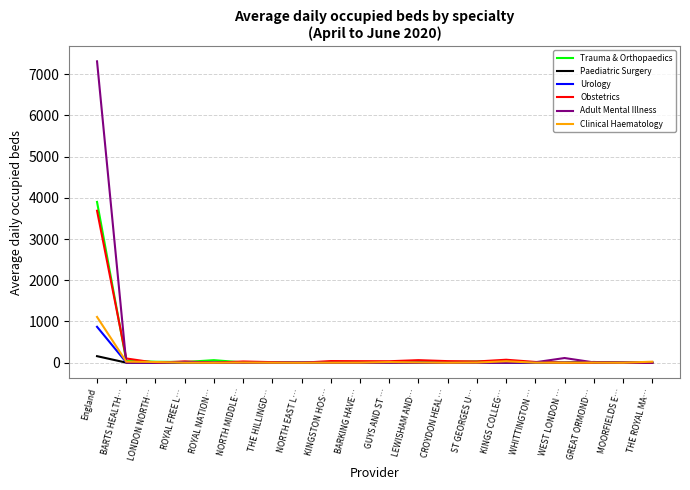

The value of Paediatric Surgery at BARKING HAVE… is 0.0. True or false?

True